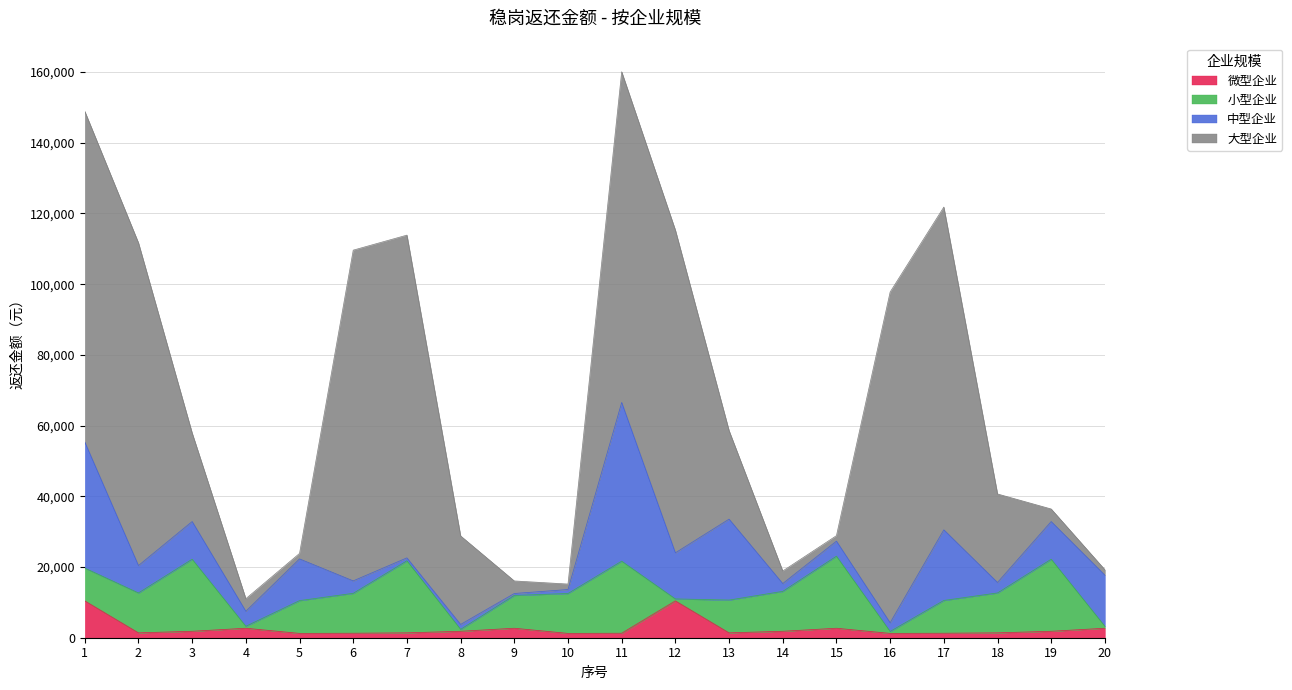

Which category has the lowest value in the 大型企业 series?

5